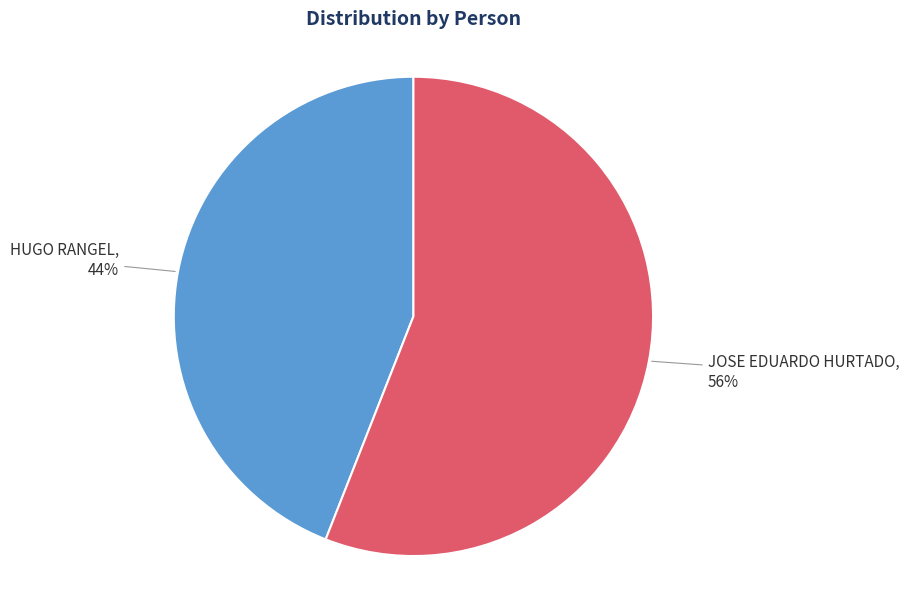

Is there any slice that represents more than half of the pie?

Yes